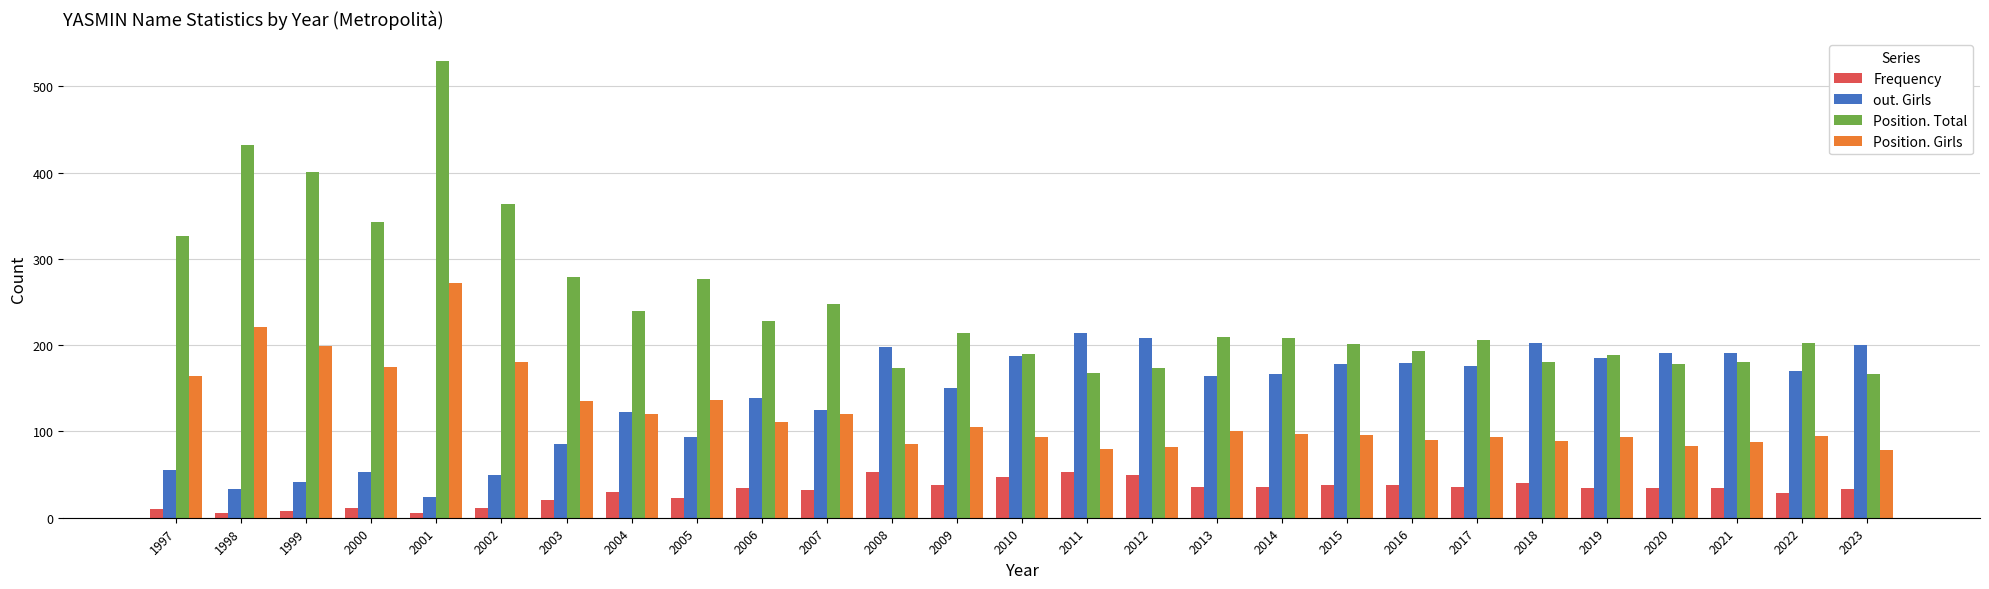

True or false: Frequency has a value of 53 at 2011.

True